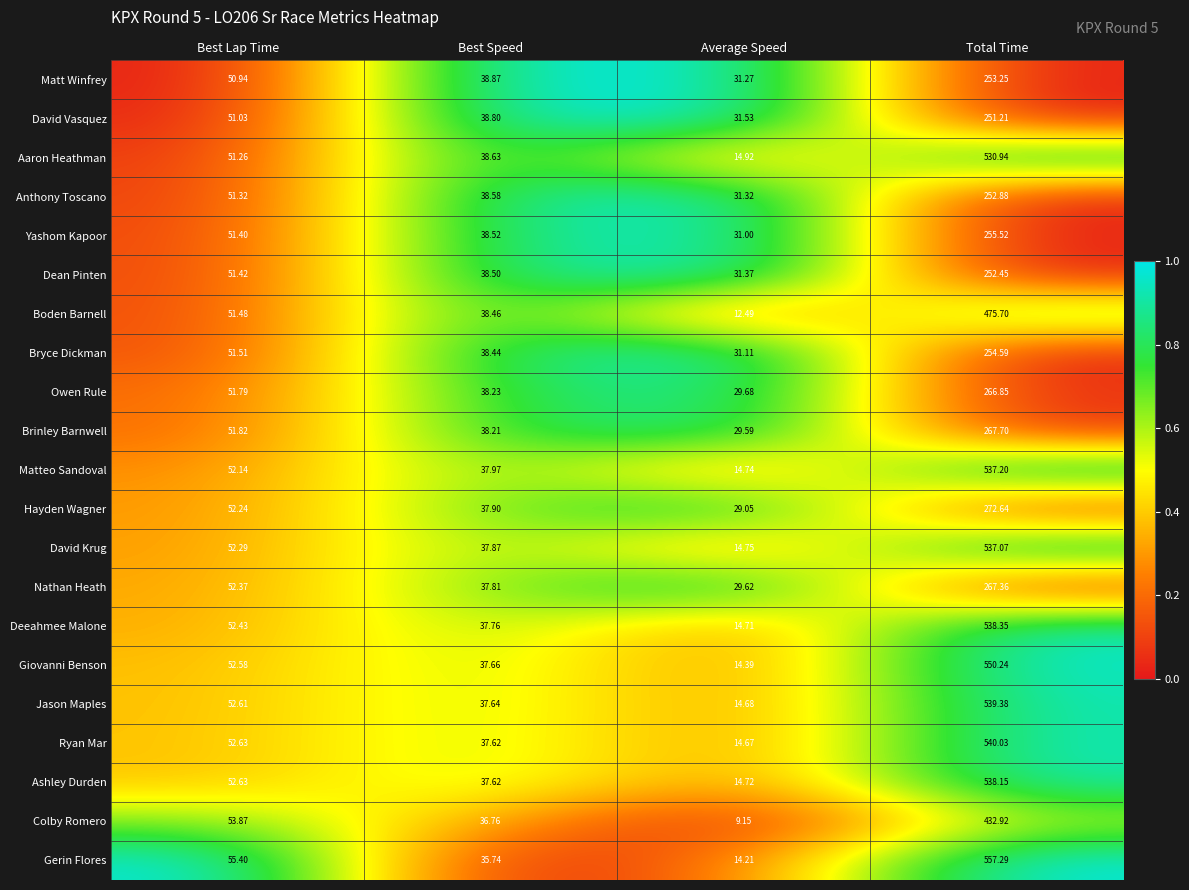

Rank the categories by Deeahmee Malone value from lowest to highest.

Average Speed, Best Speed, Best Lap Time, Total Time